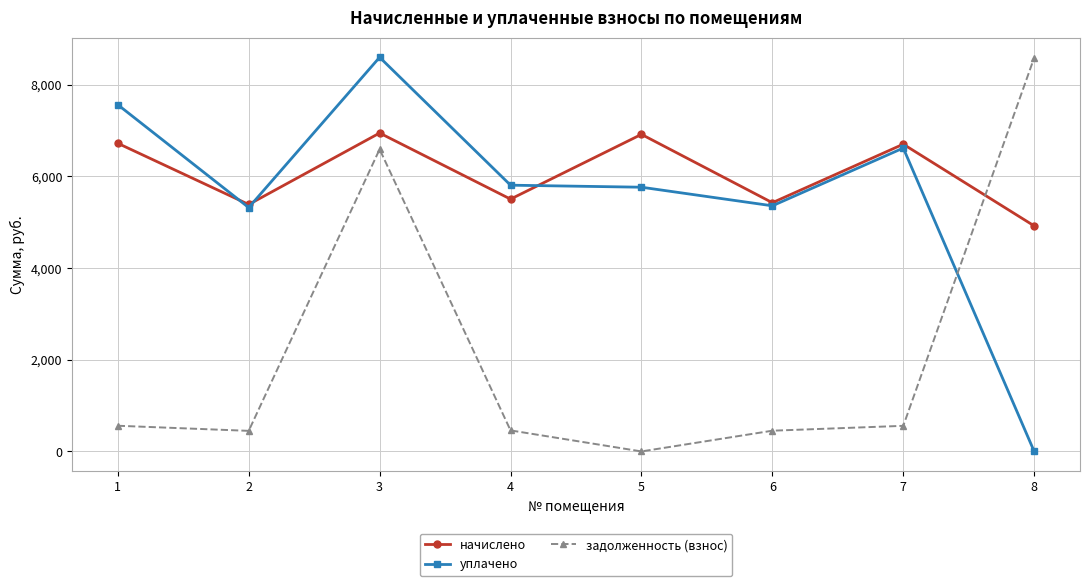

Which category has the highest value in the уплачено series?

3